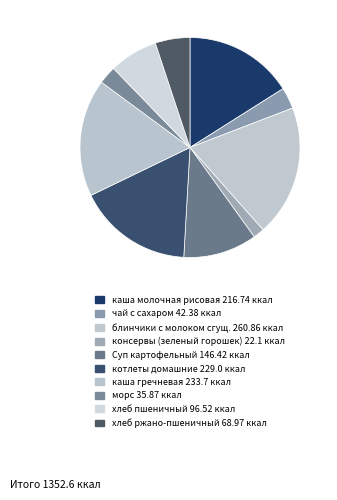

How many slices are in this pie chart?

10